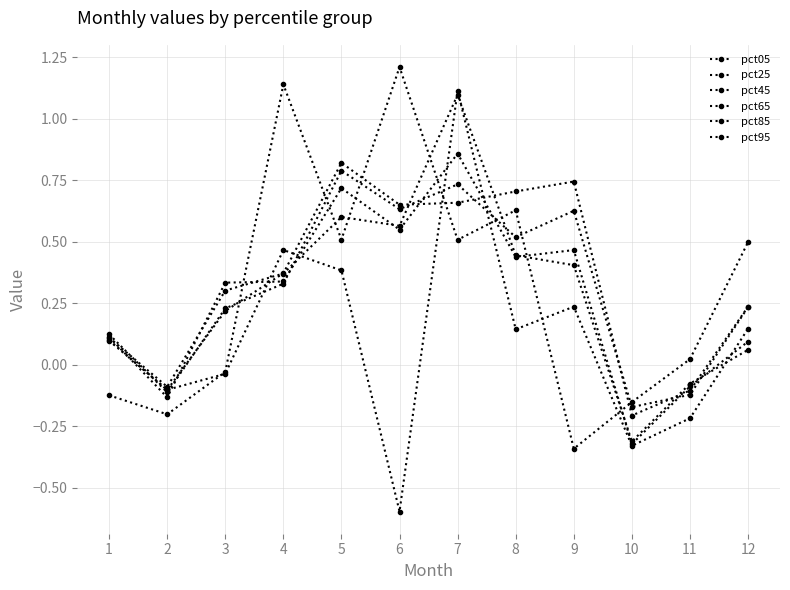

Between 1 and 3, which series saw the biggest shift?

pct65